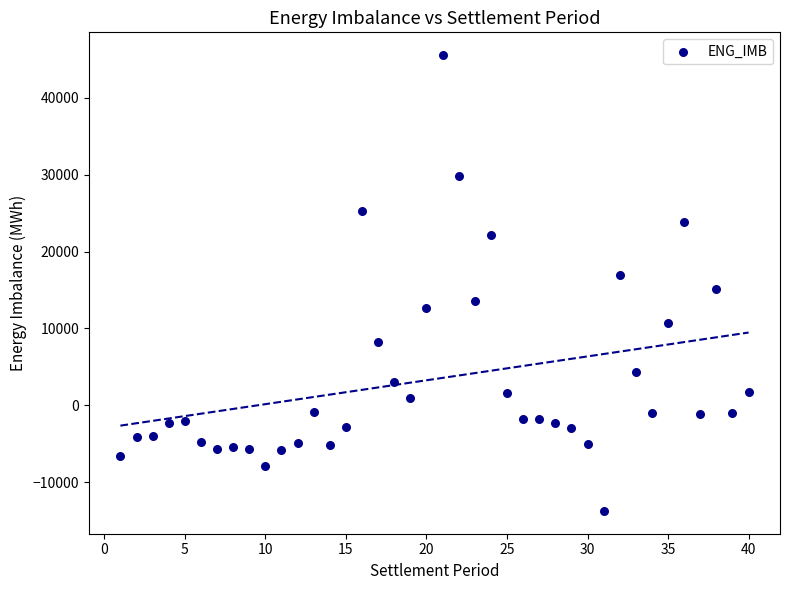

What is the range of X values (max minus min)?

39.0